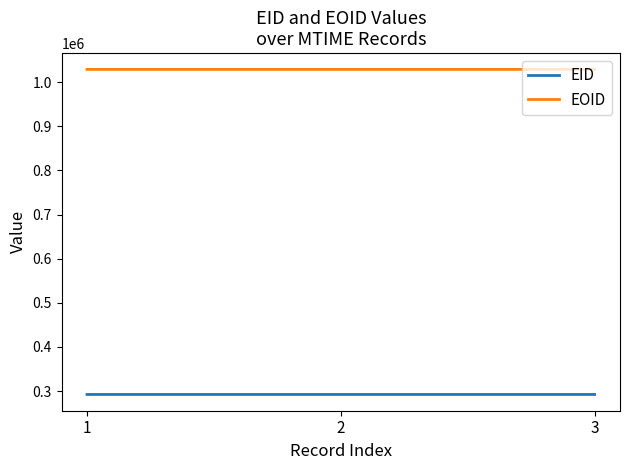

How many EID values are between 292151 and 292153?

3